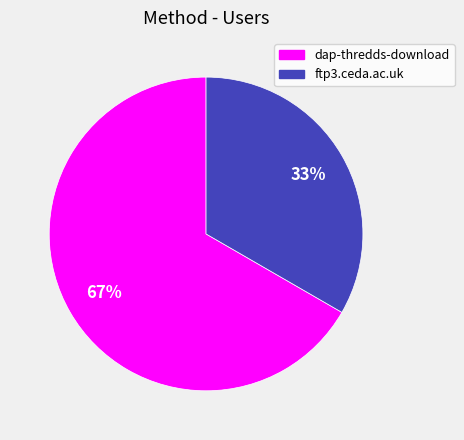

What is the majority slice?

dap-thredds-download